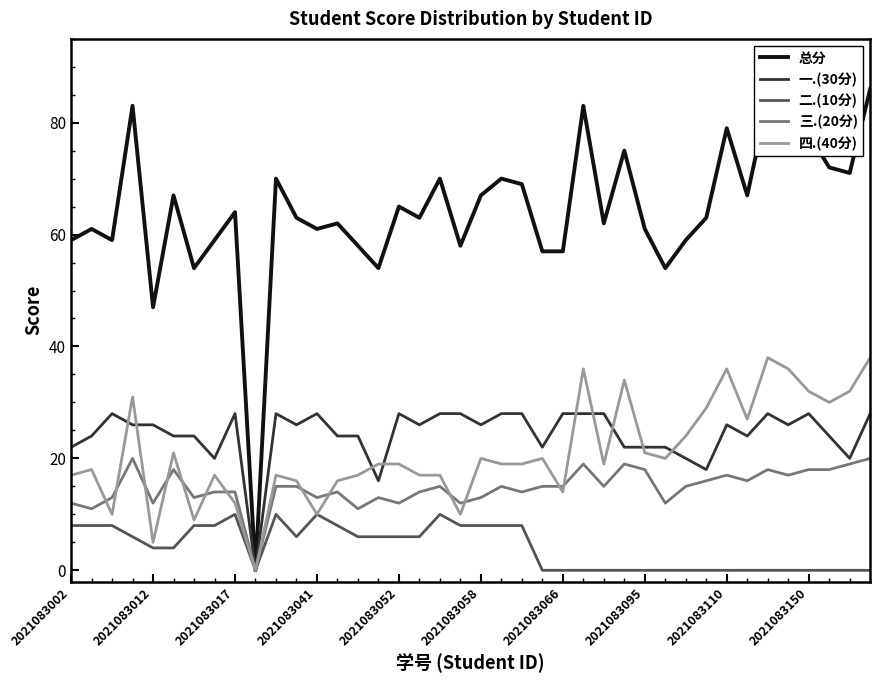

What is the maximum value shown in the chart?

86